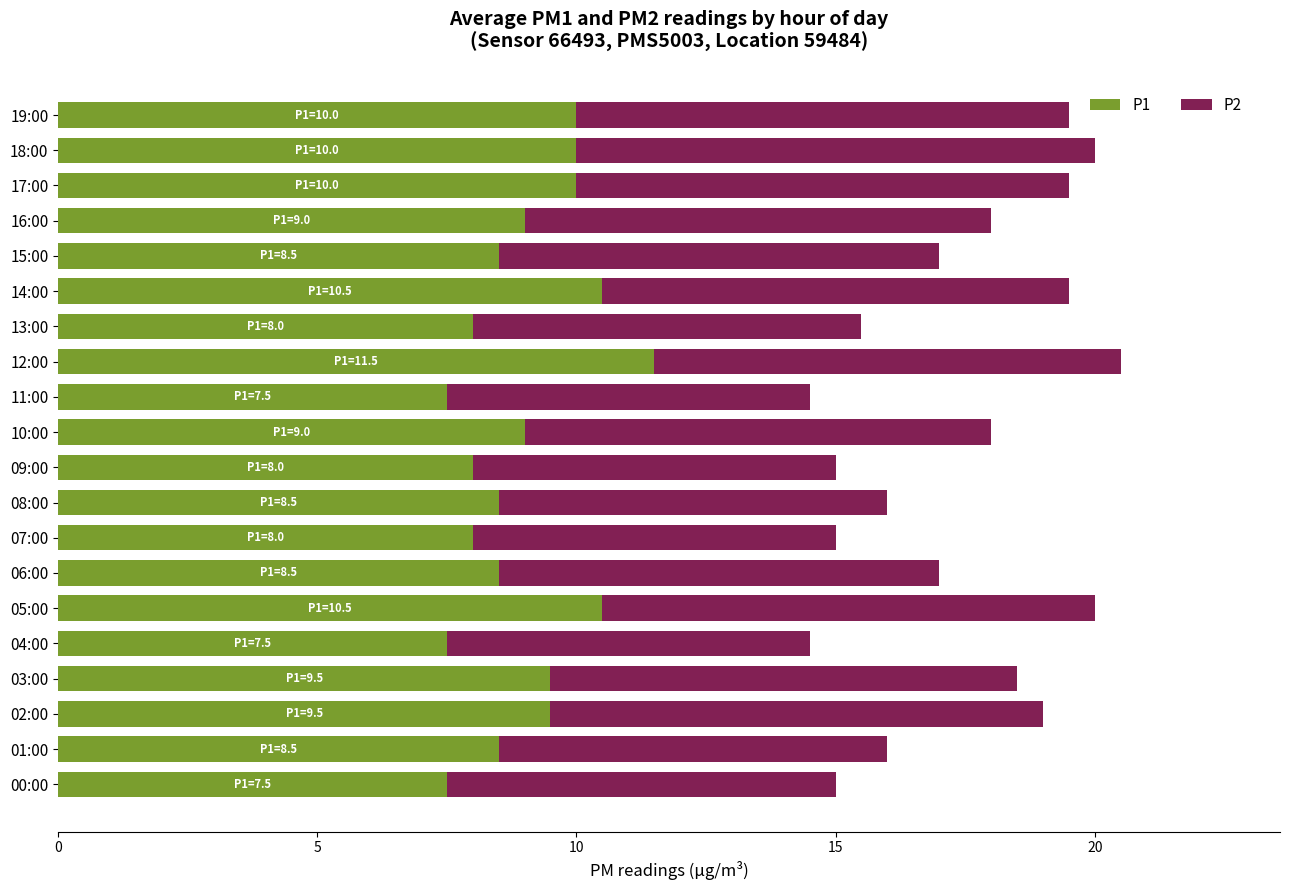

Count the number of categories in the chart.

20